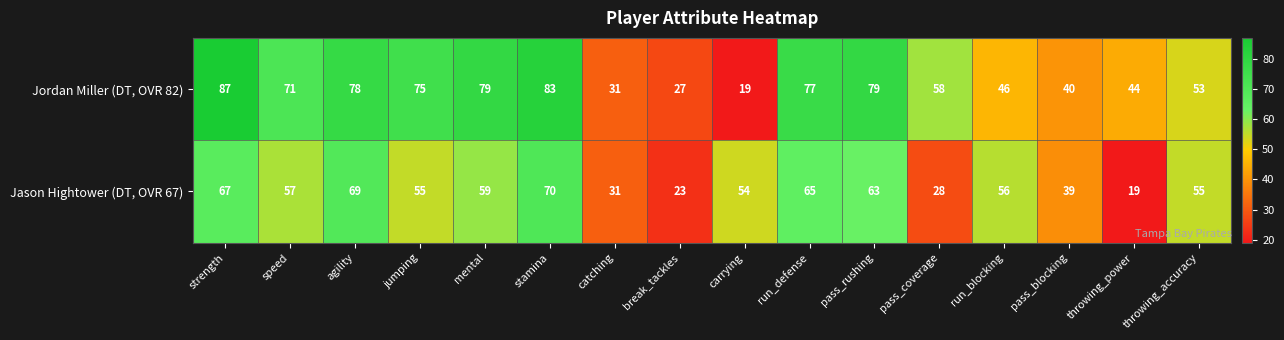

What is the sum of the Jordan Miller (DT, OVR 82) values at throwing_accuracy and break_tackles?

80